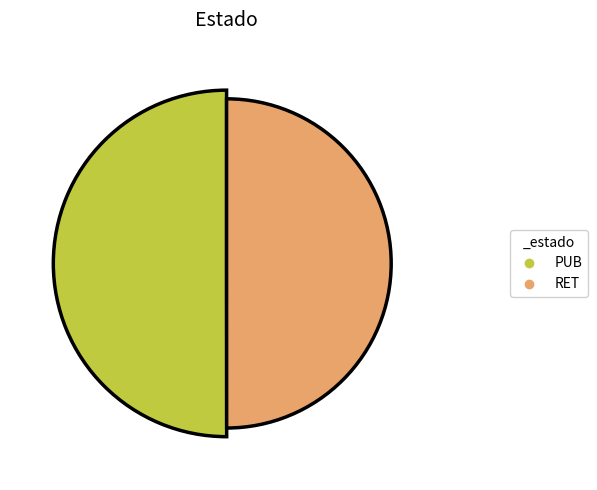

Which category has the smallest portion of the pie?

RET